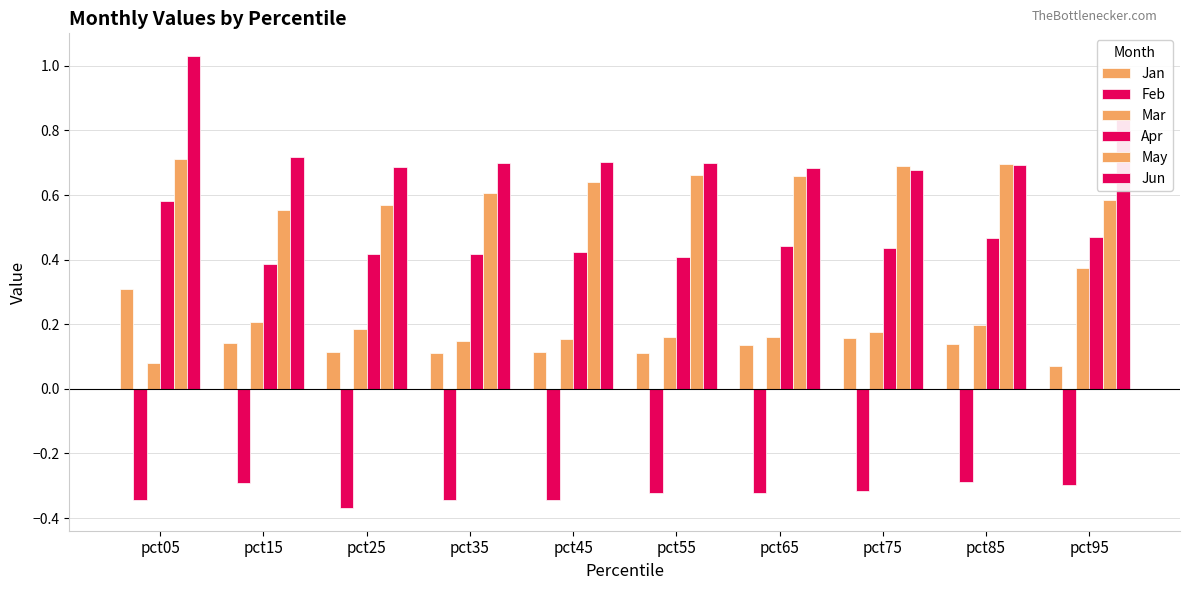

How many bars are there in total?

60